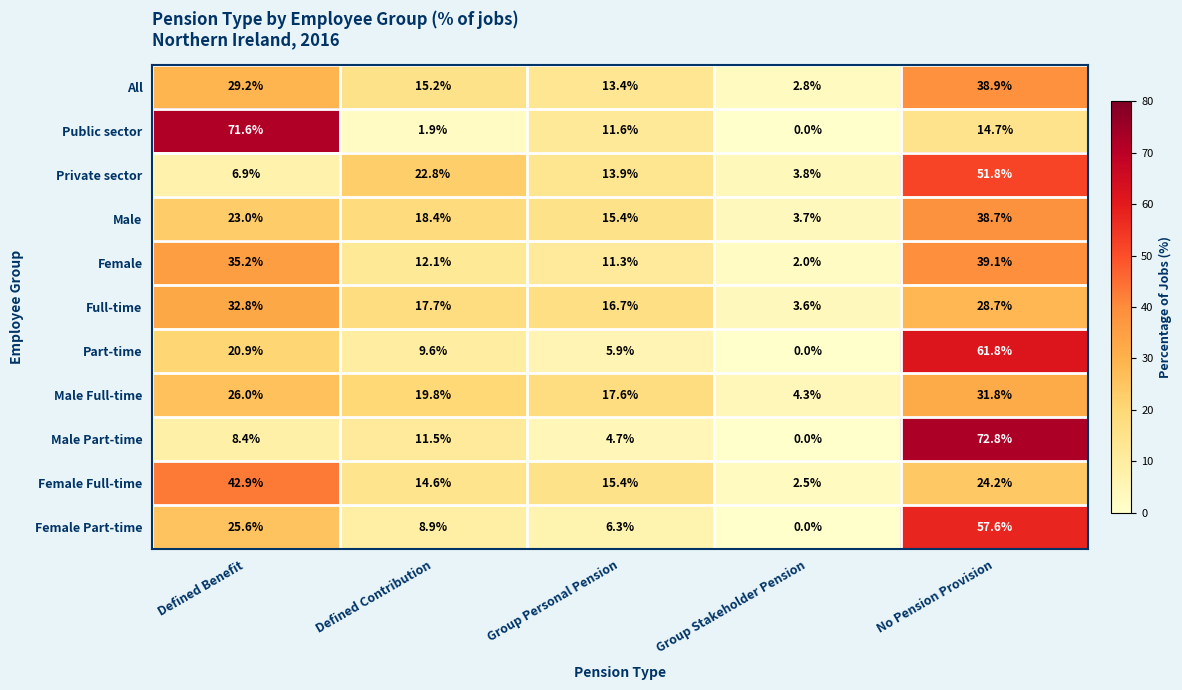

How many distinct data groups are displayed?

11